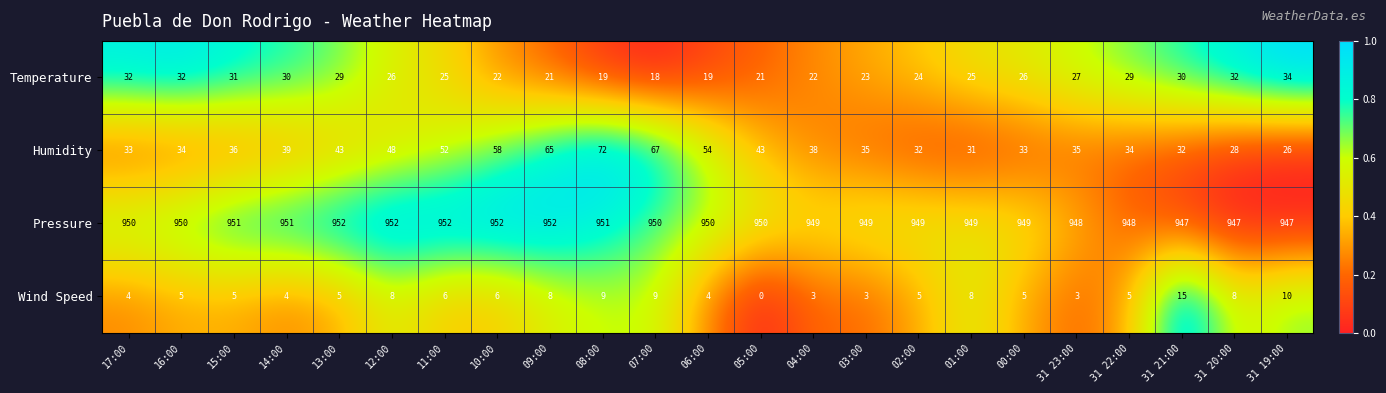

Is it true that Wind Speed equals 1 at 17:00?

False